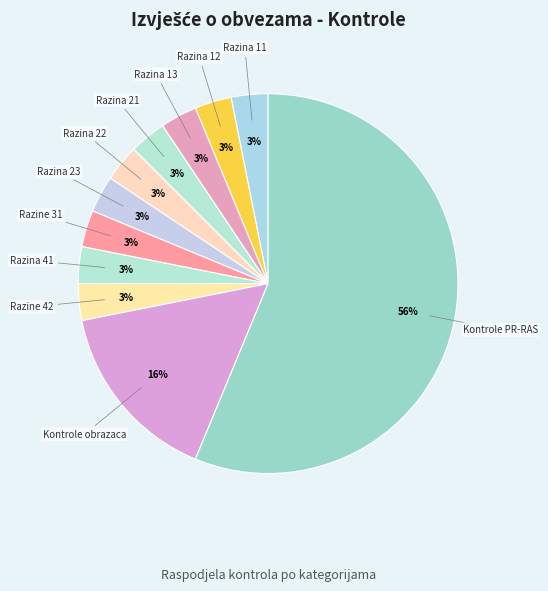

Count the number of slices in the pie.

11